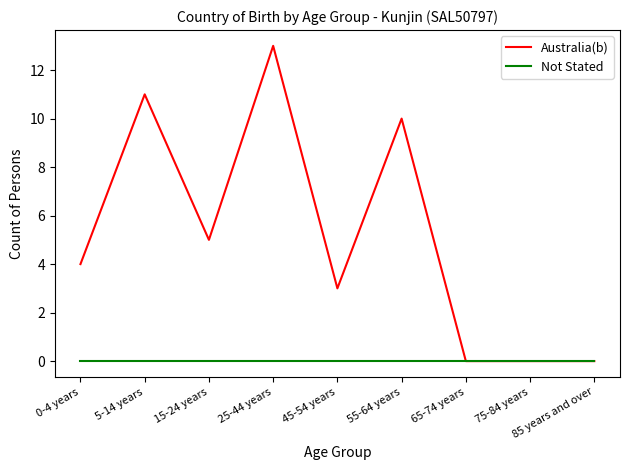

Where is the first local minimum for Australia(b)?

15-24 years